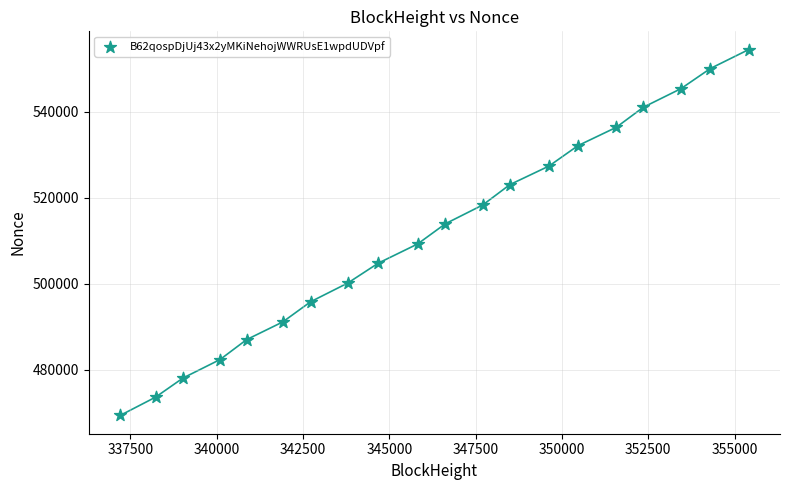

What is the range of Y values (max minus min)?

85146